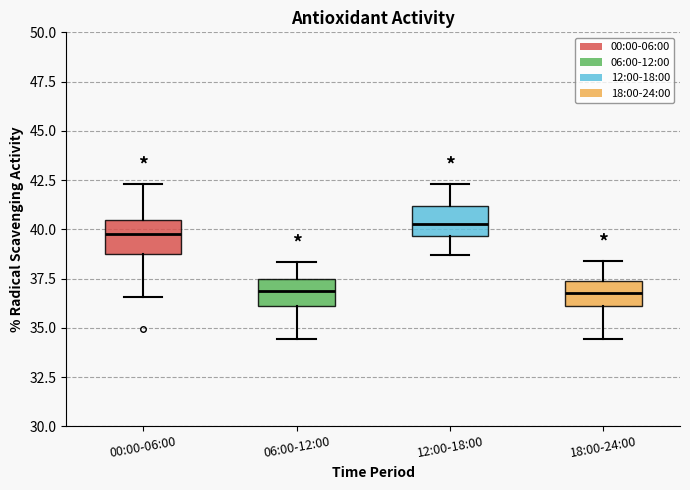

Where does the median line of the box for 12:00-18:00 sit on the y-axis? The values are not printed on the chart, so give them approximately, as read against the axis.

40.5